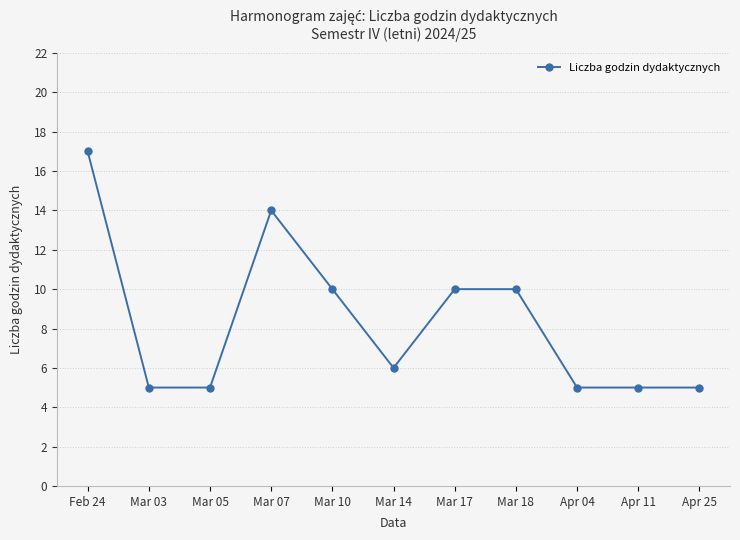

Reading left to right, list all the values displayed in this chart.

17	5	5	14	10	6	10	10	5	5	5